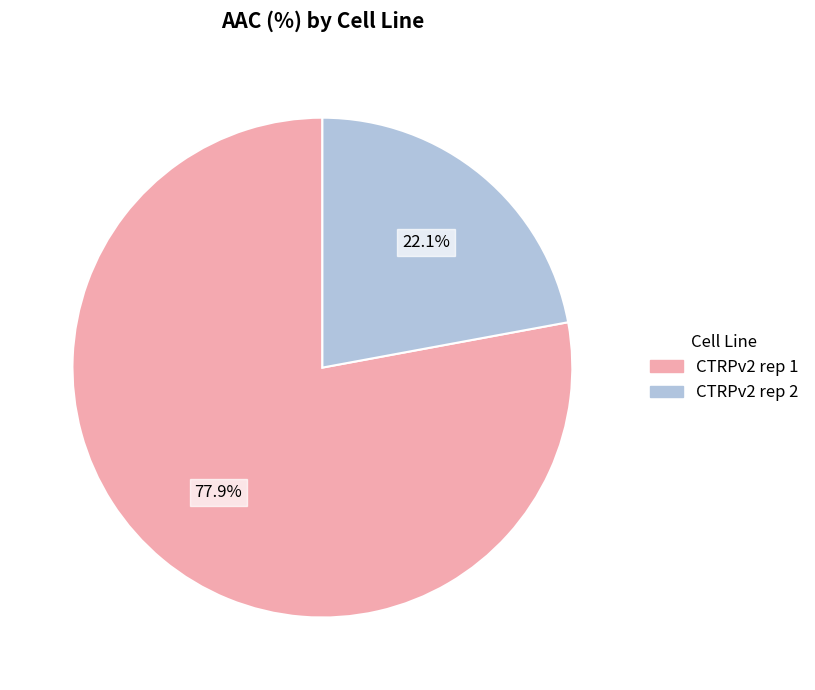

Approximately how many times larger is the value at CTRPv2 rep 1 compared to CTRPv2 rep 2?

3.5